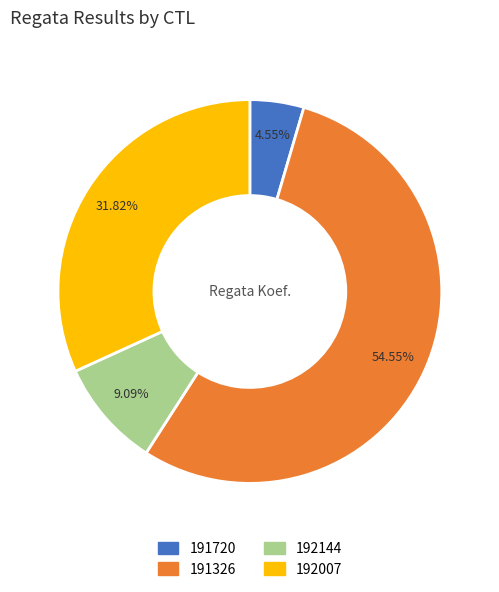

Count the number of slices in the pie.

4